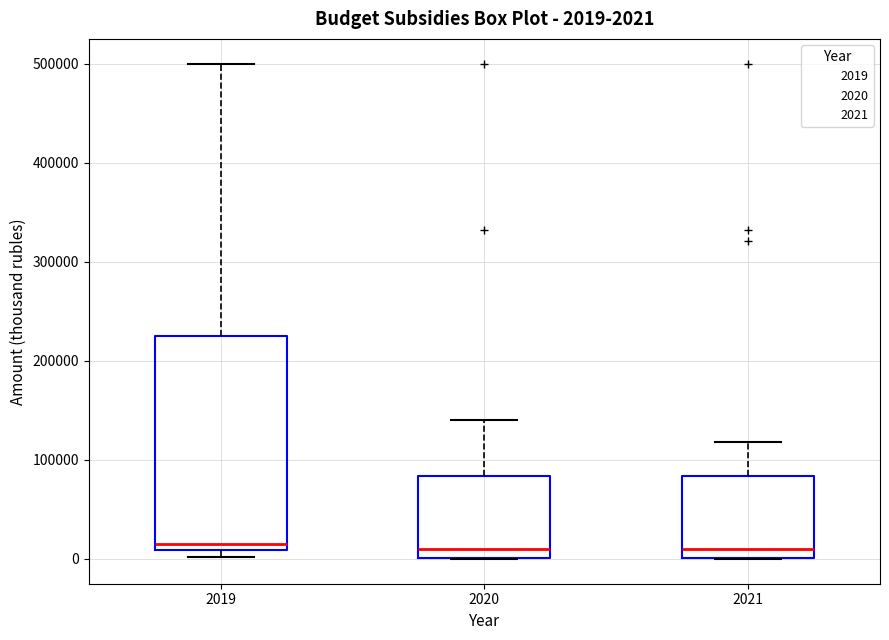

Comparing the boxes themselves (not the whiskers), which one is the tallest?

2019